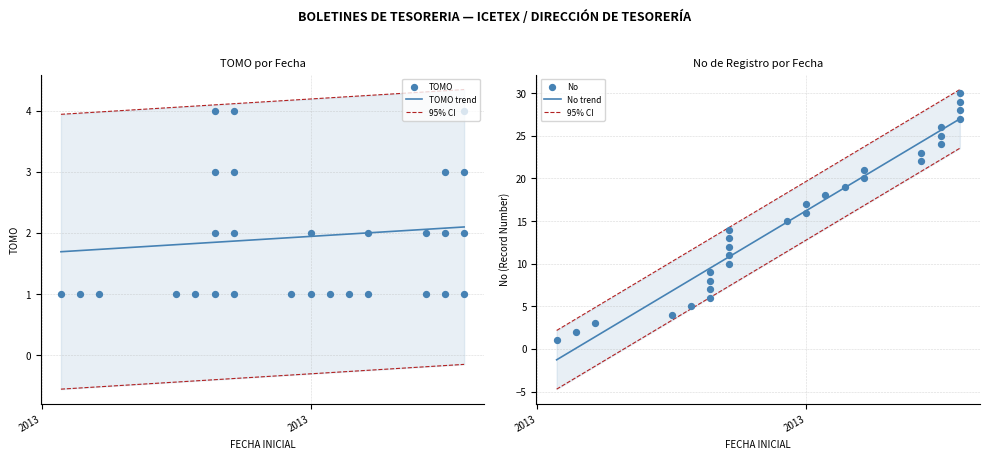

At which category is the sum across all series the highest?

2013-01-23